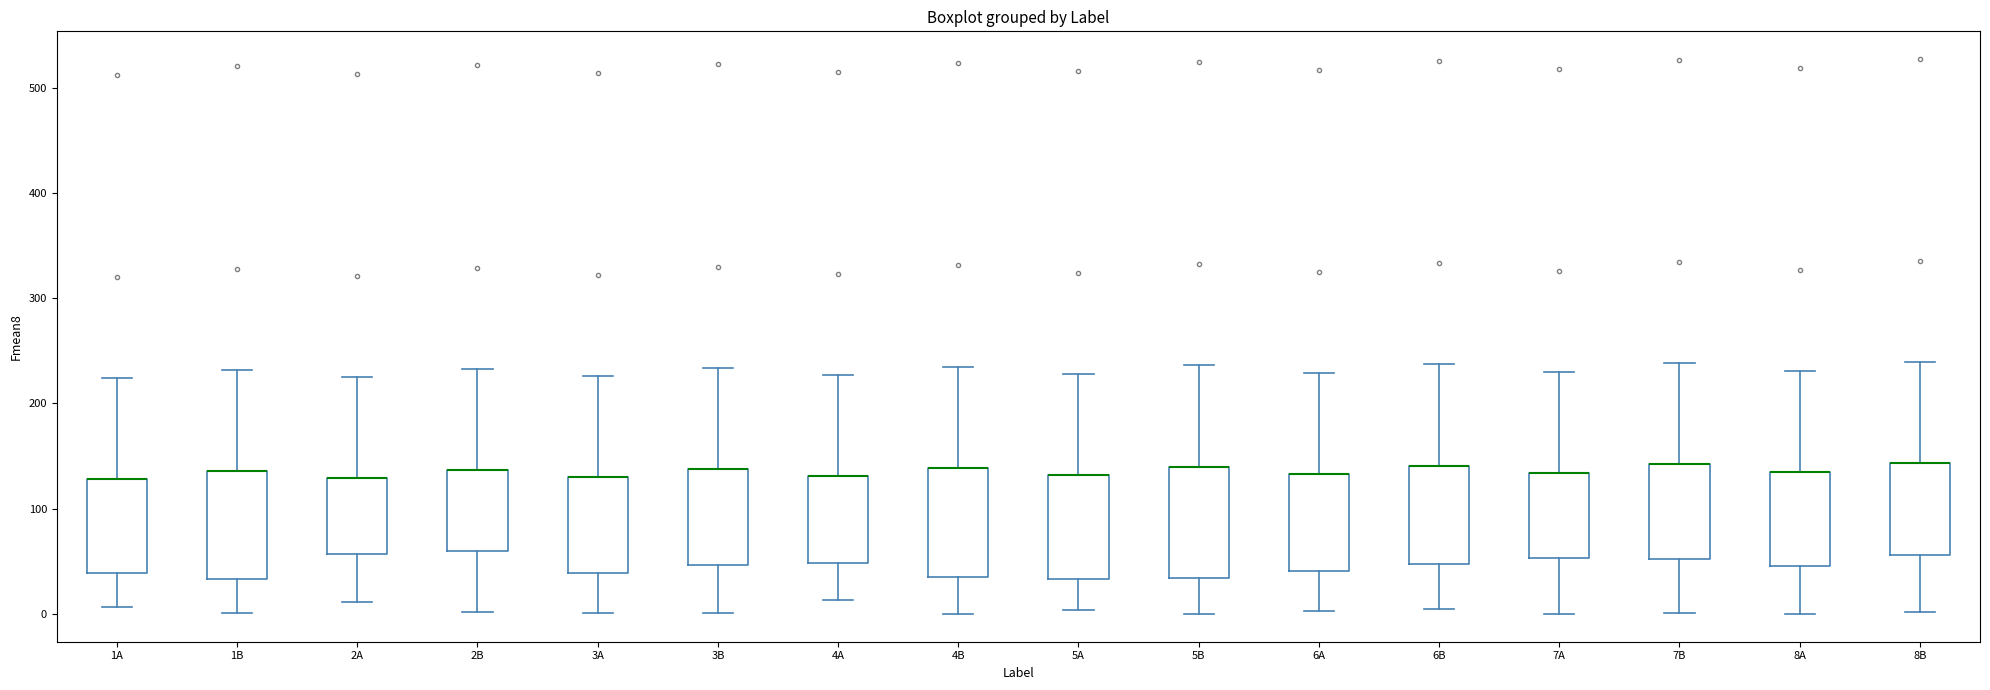

Reading left to right, read every box against the y-axis: the position of its median line, the range the box covers, and the ends of its whiskers. The values are not printed on the chart, so give them approximately, as read against the axis.

1A: median 130 (drawn on the box's upper edge), box 40 to 130, whiskers 10 to 220
1B: median 140 (drawn on the box's upper edge), box 30 to 140, whiskers 0 to 230
2A: median 130 (drawn on the box's upper edge), box 60 to 130, whiskers 10 to 230
2B: median 140 (drawn on the box's upper edge), box 60 to 140, whiskers 0 to 230
3A: median 130 (drawn on the box's upper edge), box 40 to 130, whiskers 0 to 230
3B: median 140 (drawn on the box's upper edge), box 50 to 140, whiskers 0 to 230
4A: median 130 (drawn on the box's upper edge), box 50 to 130, whiskers 10 to 230
4B: median 140 (drawn on the box's upper edge), box 40 to 140, whiskers 0 to 240
5A: median 130 (drawn on the box's upper edge), box 30 to 130, whiskers 0 to 230
5B: median 140 (drawn on the box's upper edge), box 30 to 140, whiskers 0 to 240
6A: median 130 (drawn on the box's upper edge), box 40 to 130, whiskers 0 to 230
6B: median 140 (drawn on the box's upper edge), box 50 to 140, whiskers 10 to 240
7A: median 130 (drawn on the box's upper edge), box 50 to 130, whiskers 0 to 230
7B: median 140 (drawn on the box's upper edge), box 50 to 140, whiskers 0 to 240
8A: median 140 (drawn on the box's upper edge), box 50 to 140, whiskers 0 to 230
8B: median 140 (drawn on the box's upper edge), box 60 to 140, whiskers 0 to 240